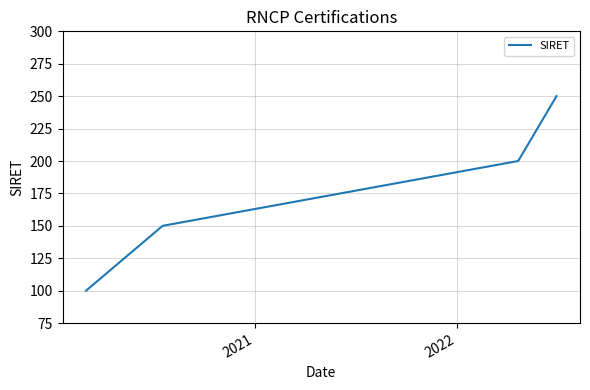

What is the sum of all values?

700